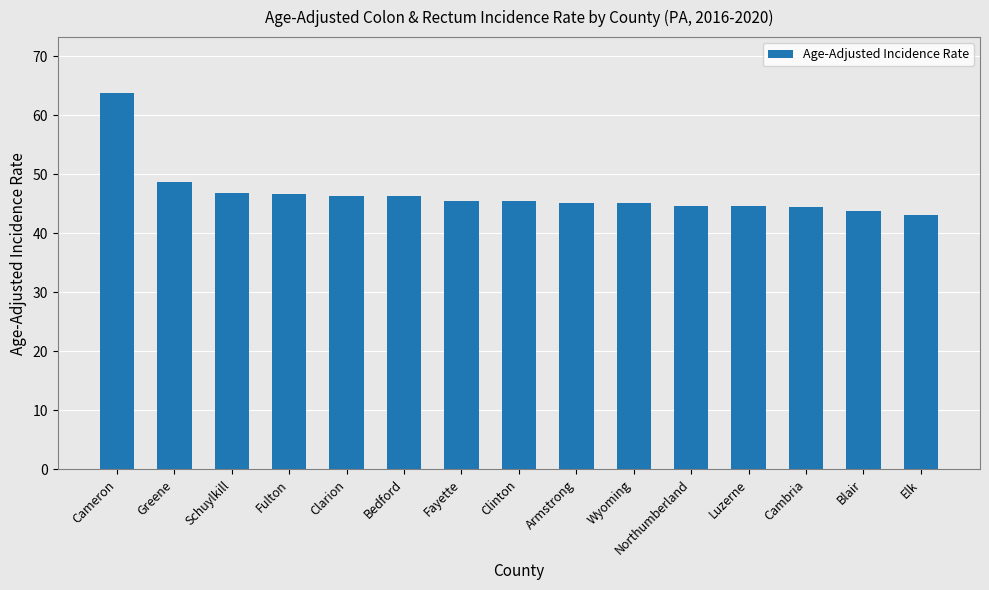

Read the value at Cameron.

63.7